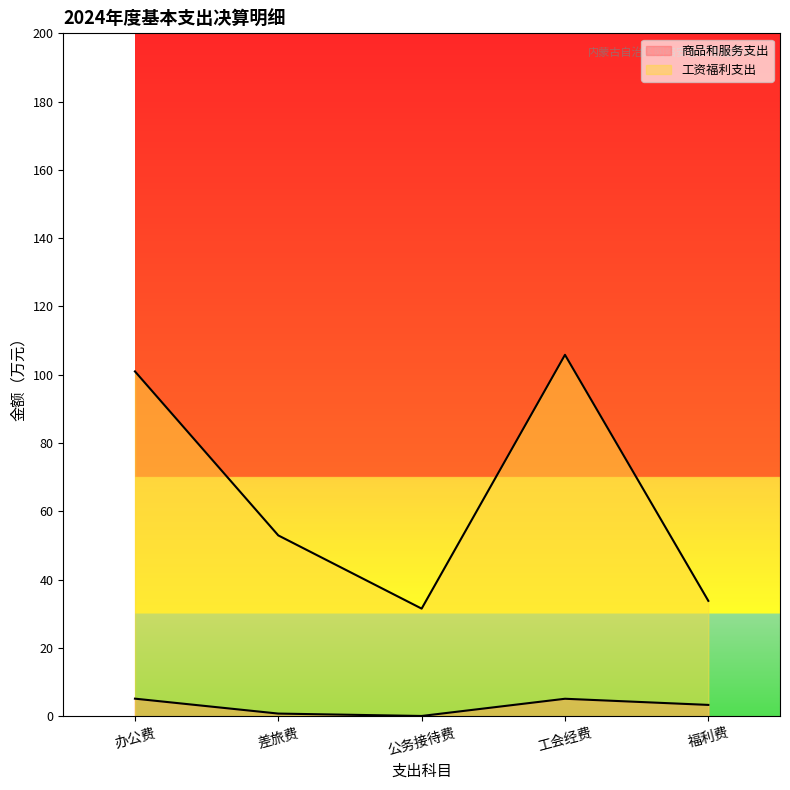

Between 工会经费 and 差旅费, which is larger?

工会经费